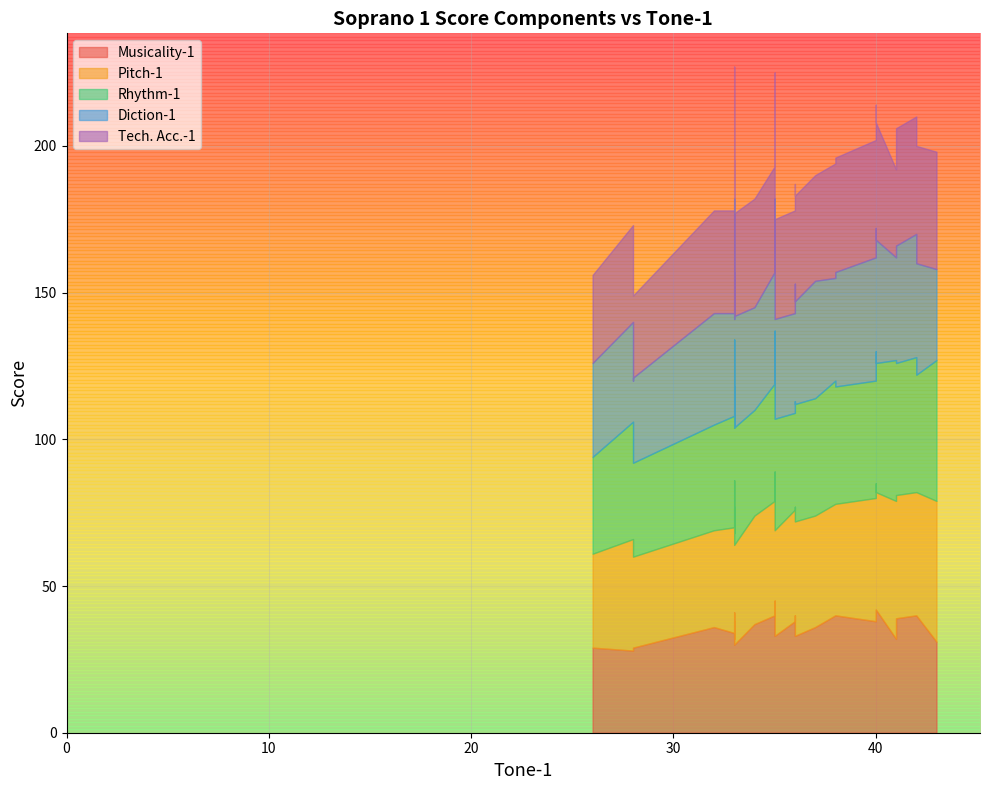

At which category is the sum across all series the highest?

33